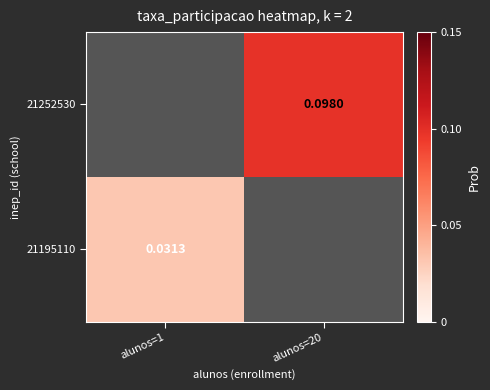

Which series has the widest spread of values?

21195110